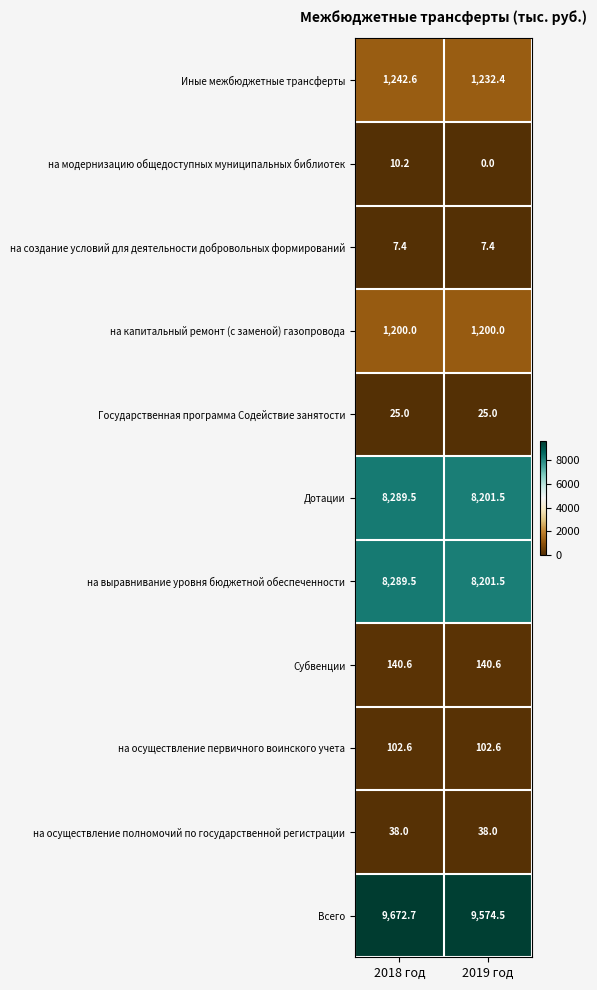

The value of на осуществление первичного воинского учета at 2018 год is 161.5. True or false?

False